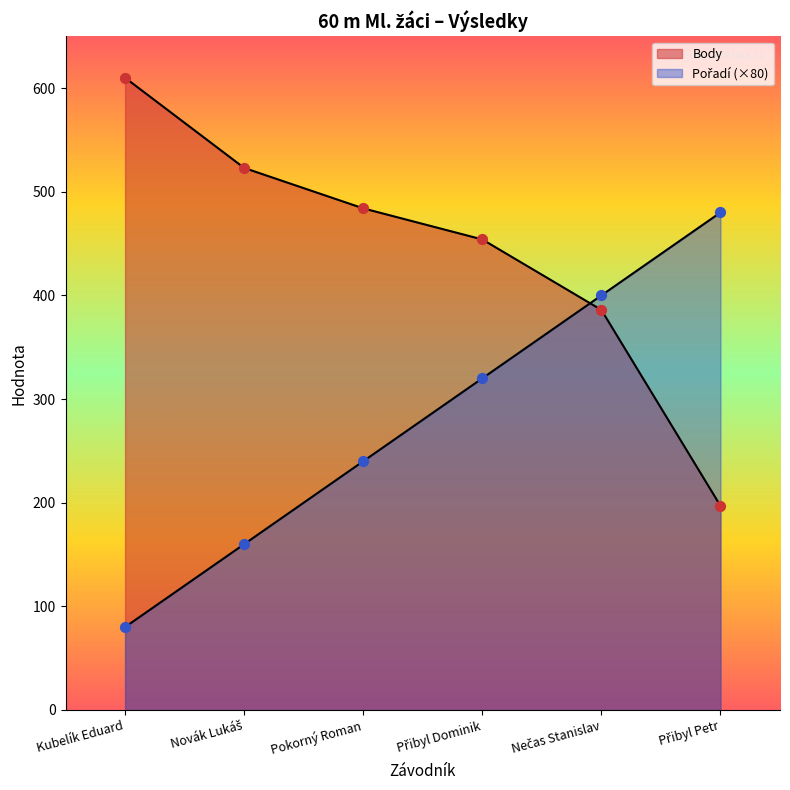

At how many categories does at least one series exceed 156?

6